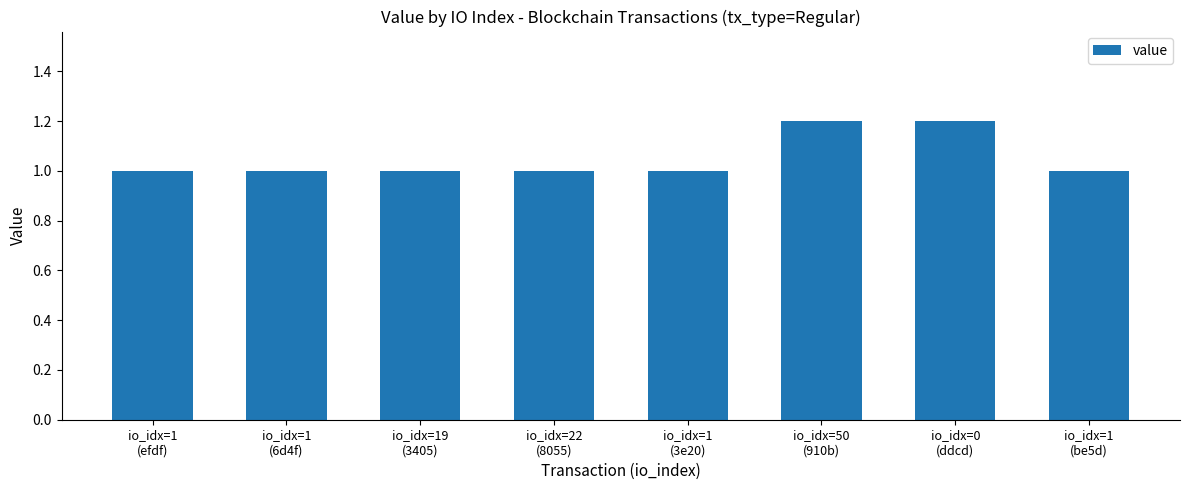

What is the greatest value displayed?

1.2